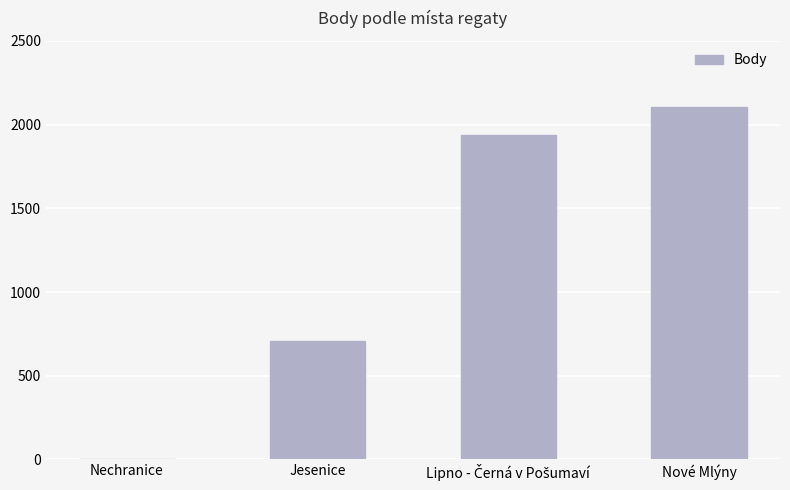

How many distinct data groups are displayed?

1